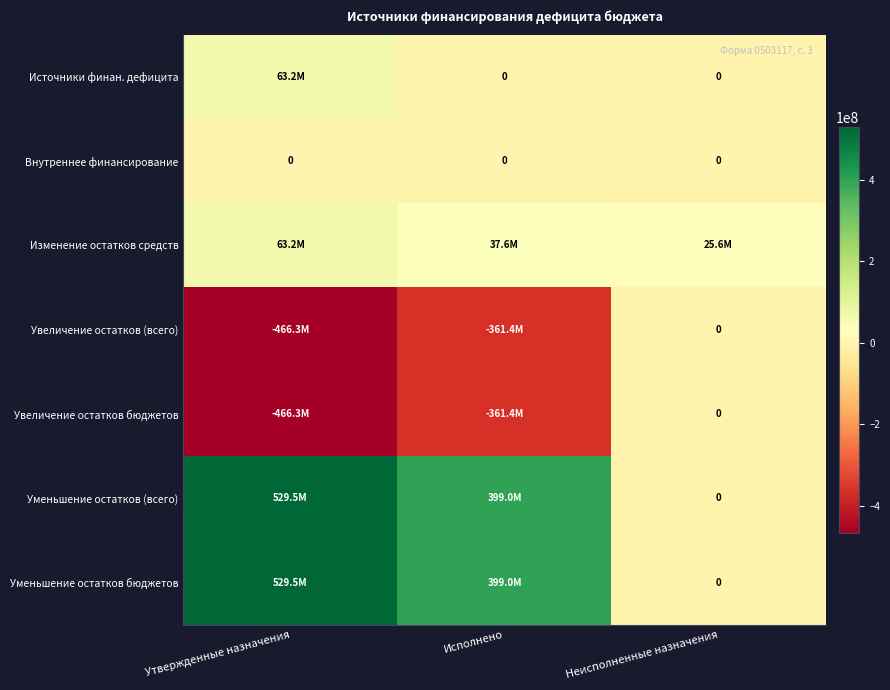

What is the sum of all Уменьшение остатков (всего) values?

928478173.2